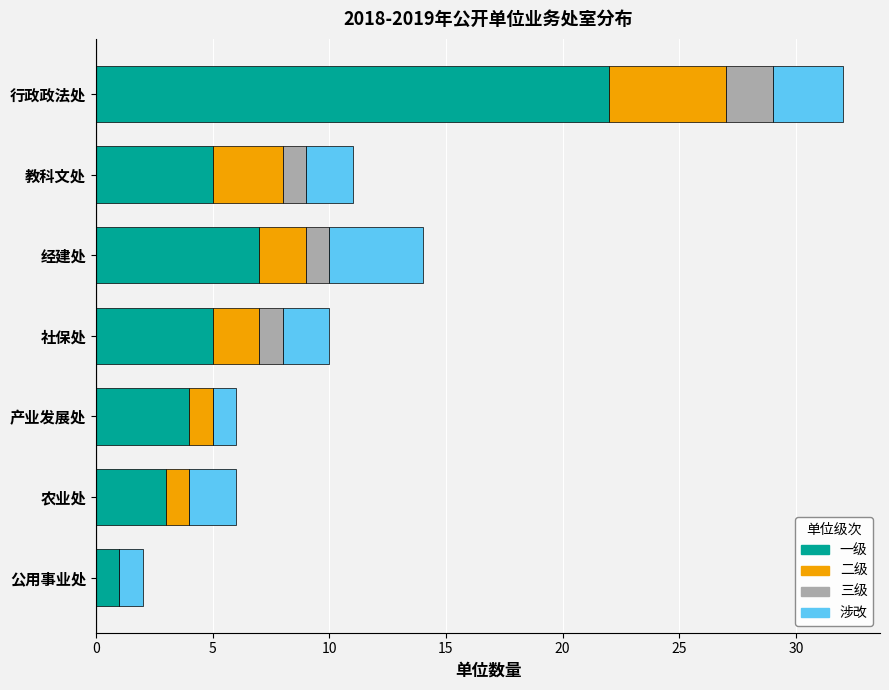

What are all the series names shown in the legend?

一级, 二级, 三级, 涉改